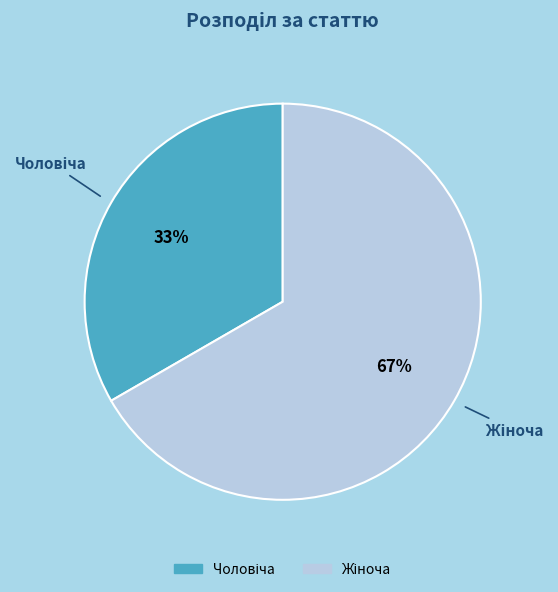

To the nearest percent, what is the average slice percentage?

50%